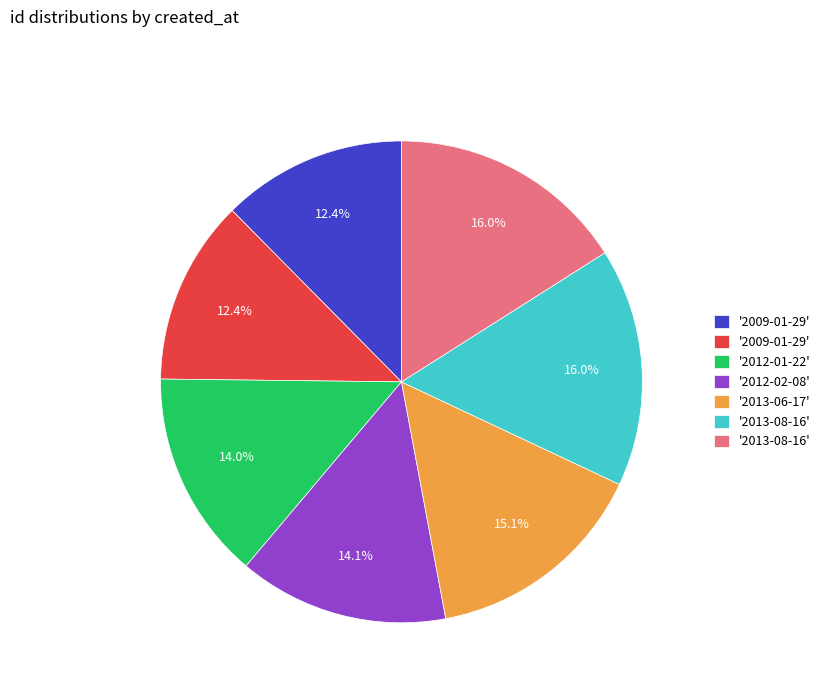

Count the number of slices in the pie.

7